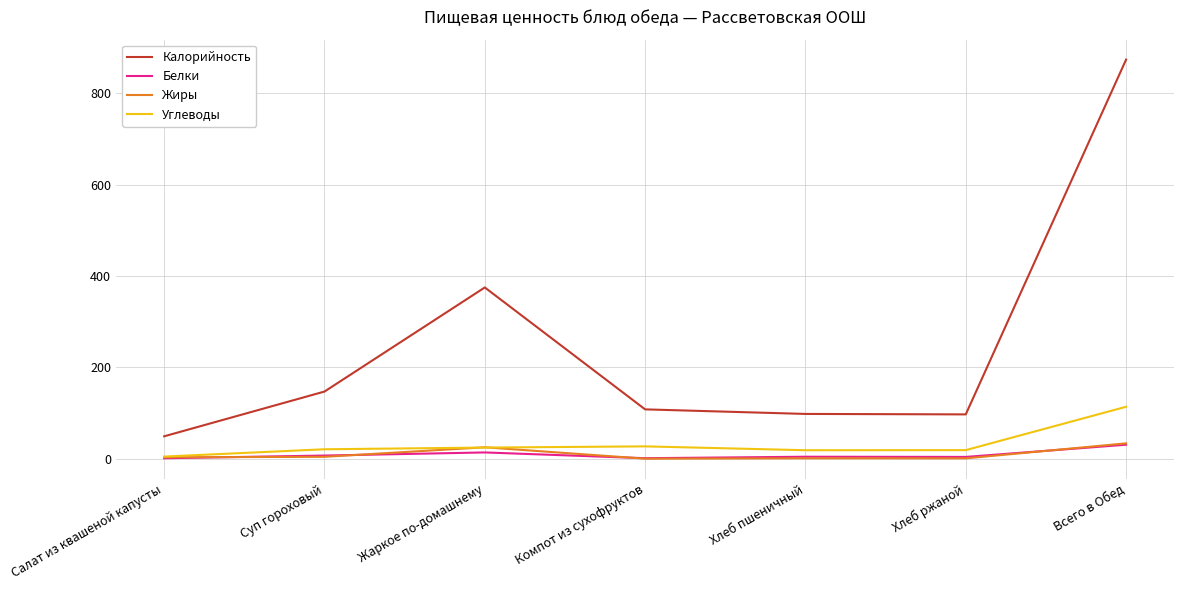

Which series has the largest total across all categories?

Калорийность